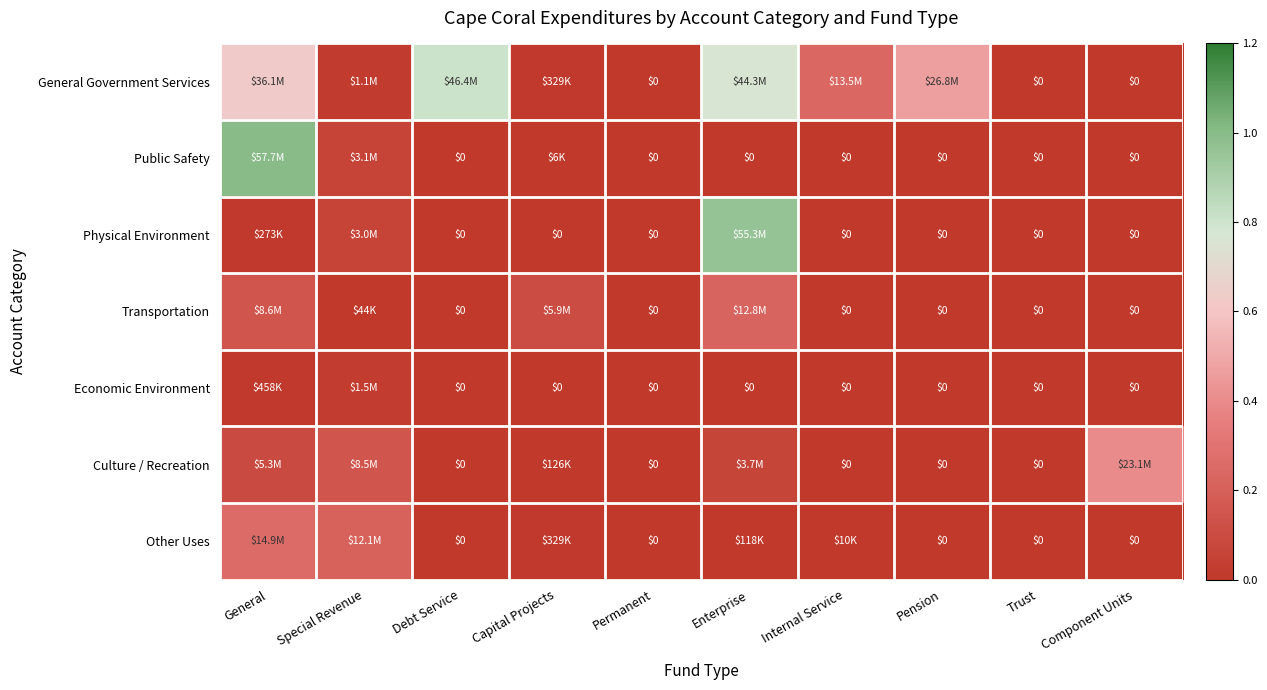

What is the total value across all series at General?

2.1